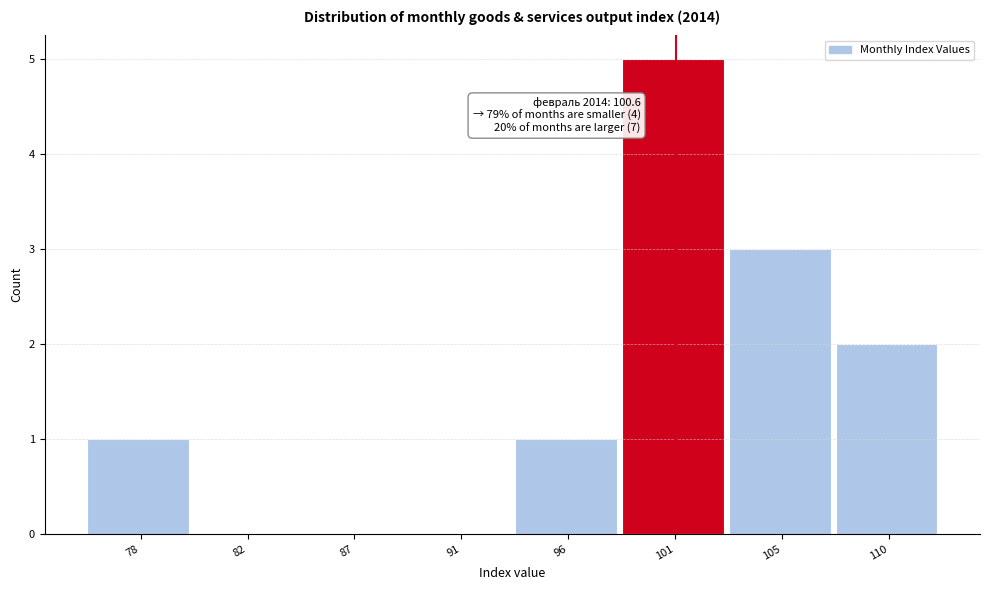

Reading left to right, extract all data points from this chart.

78=1	82=0	87=0	91=0	96=1	101=5	105=3	110=2